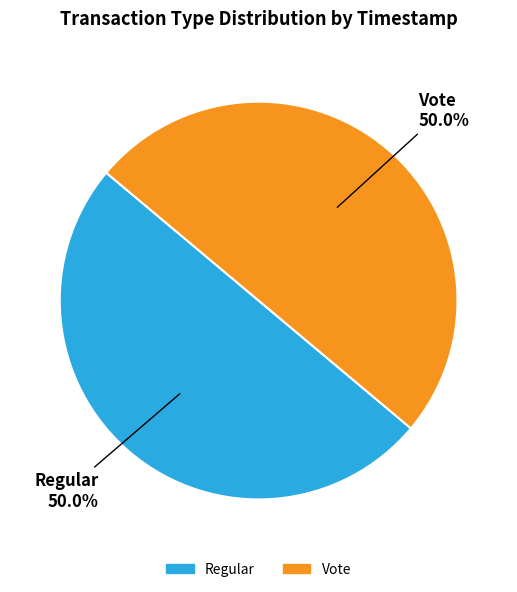

What is the ratio of the value at Vote to the value at Regular?

1.0